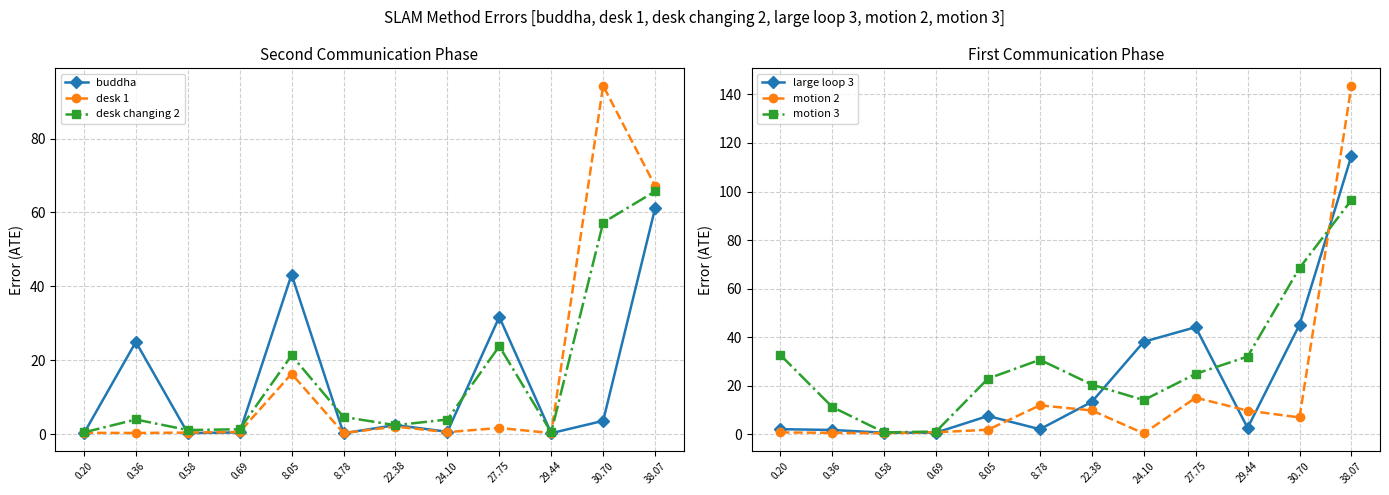

Does the chart have visible grid lines?

Yes